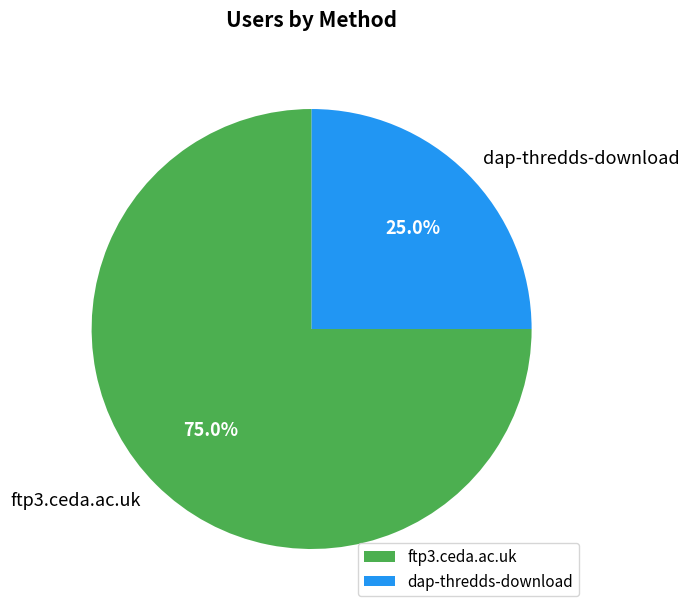

Is it true that ftp3.ceda.ac.uk is 89% of the pie?

False